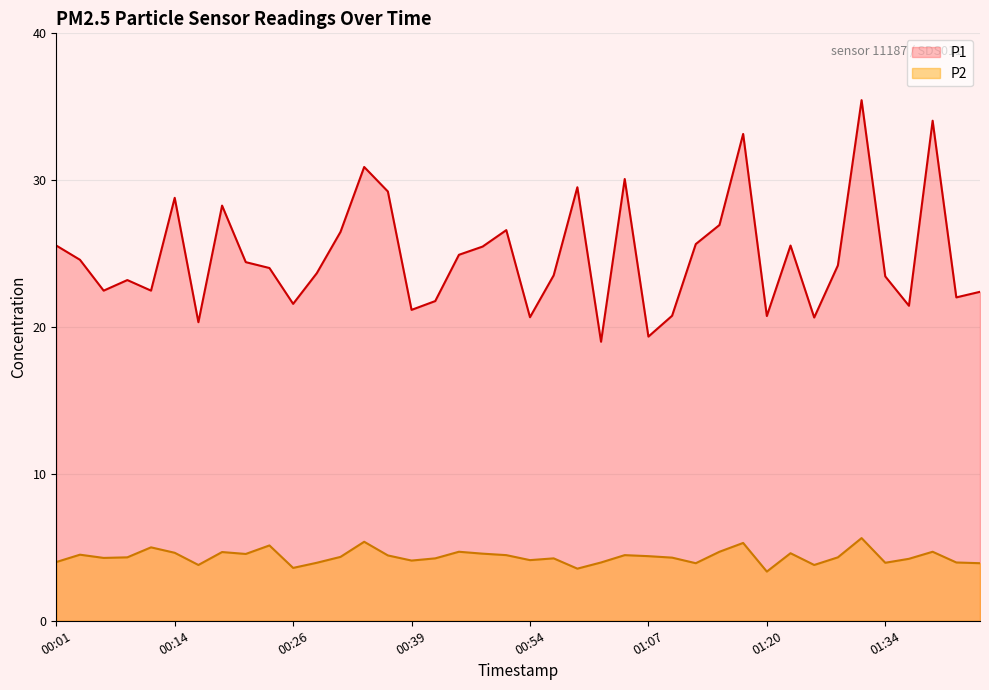

How many data points in P1 are less than 24?

19